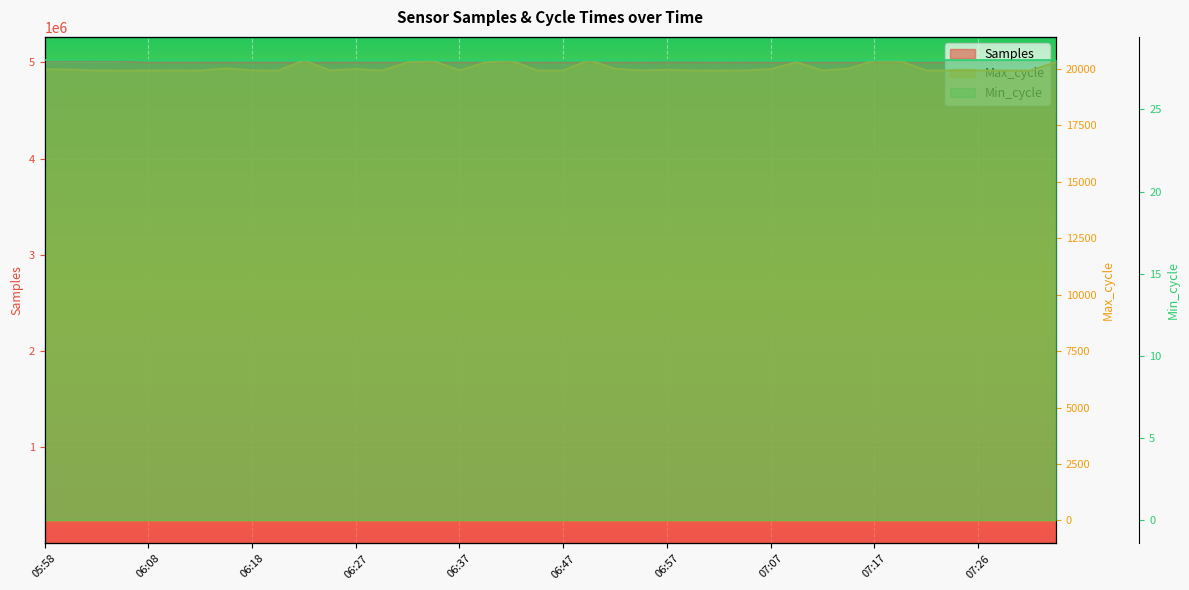

Between 05:58 and 07:19, which series saw the biggest shift?

Samples